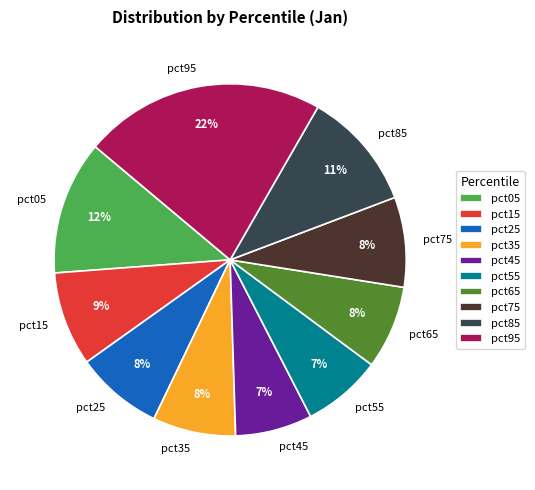

Is it true that pct25 is 8% of the pie?

True